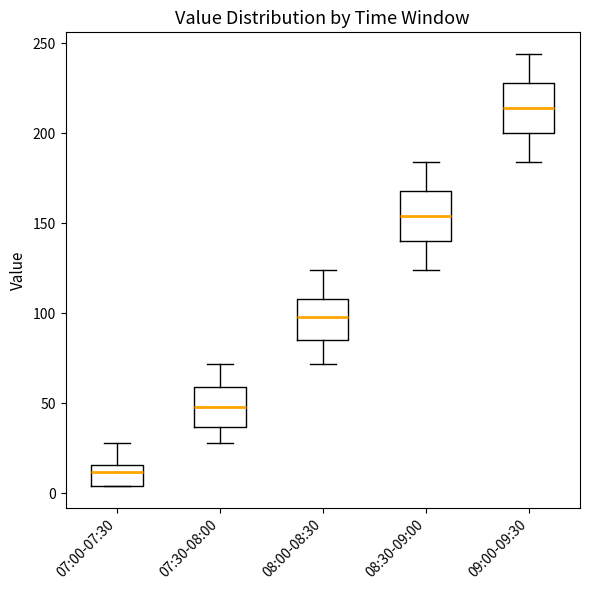

Reading left to right, read every box against the y-axis: the position of its median line, the range the box covers, and the ends of its whiskers. The values are not printed on the chart, so give them approximately, as read against the axis.

07:00-07:30: median 10, box 5 to 15, whiskers 5 to 30
07:30-08:00: median 50, box 35 to 60, whiskers 30 to 70
08:00-08:30: median 100, box 85 to 110, whiskers 70 to 125
08:30-09:00: median 155, box 140 to 170, whiskers 125 to 185
09:00-09:30: median 215, box 200 to 230, whiskers 185 to 245